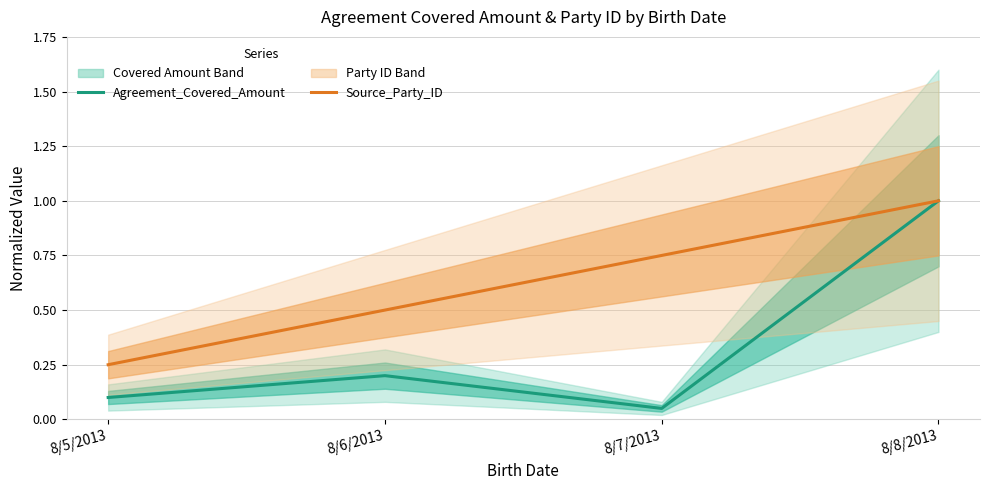

Is this an area chart (filled region under the line)?

No